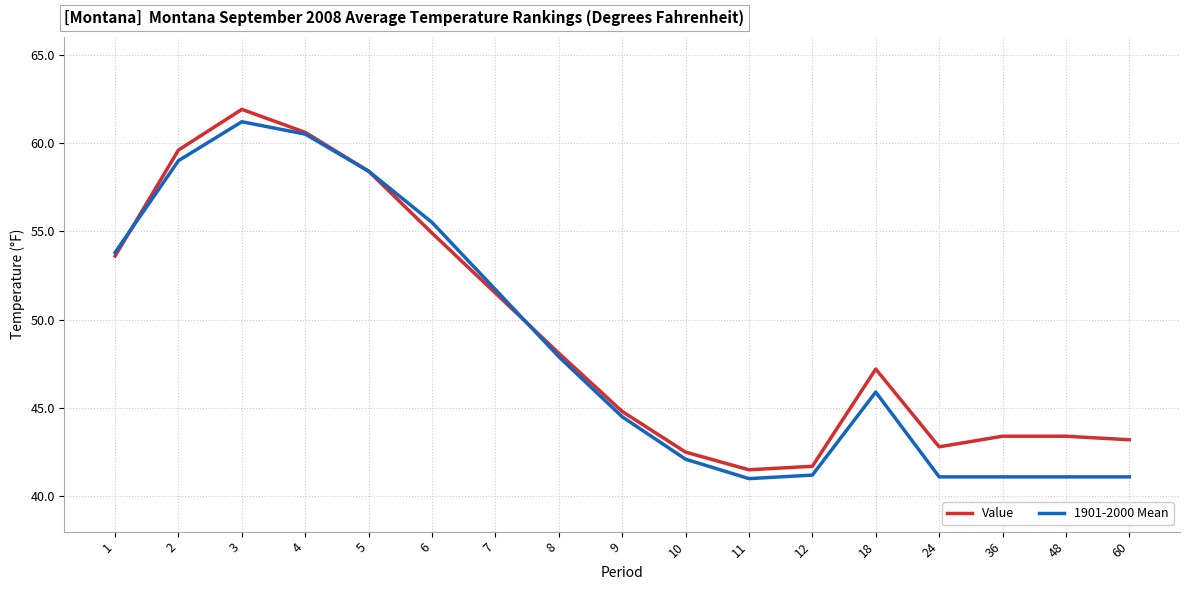

What is the lowest value of the 1901-2000 Mean series?

41.0